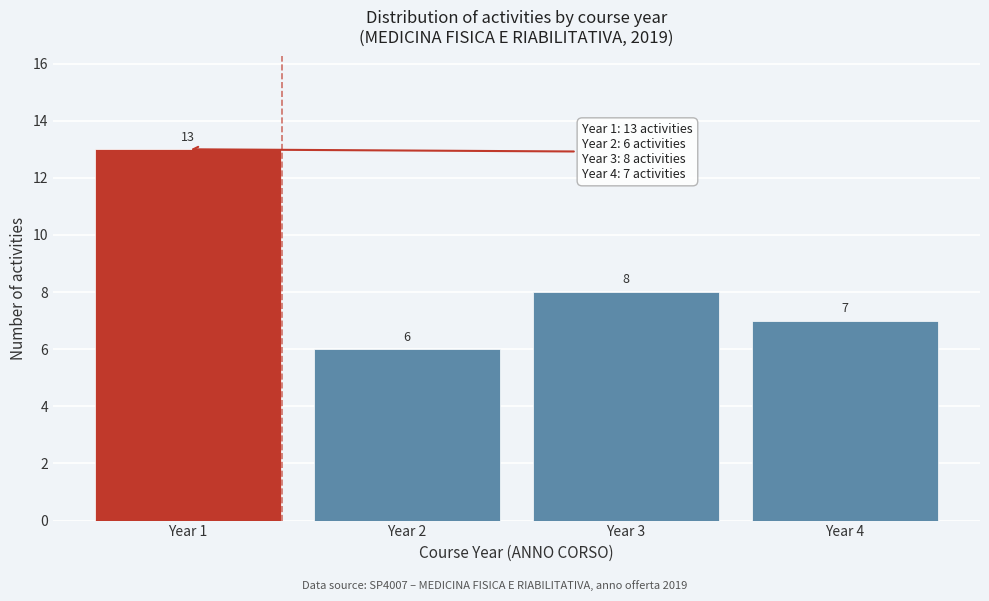

Reading right to left, list all the values displayed in this chart.

7	8	6	13